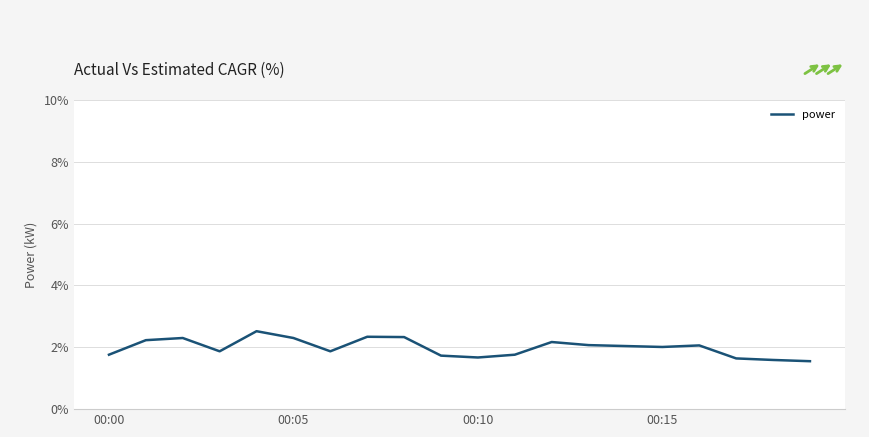

What is the smallest value displayed?

1.6